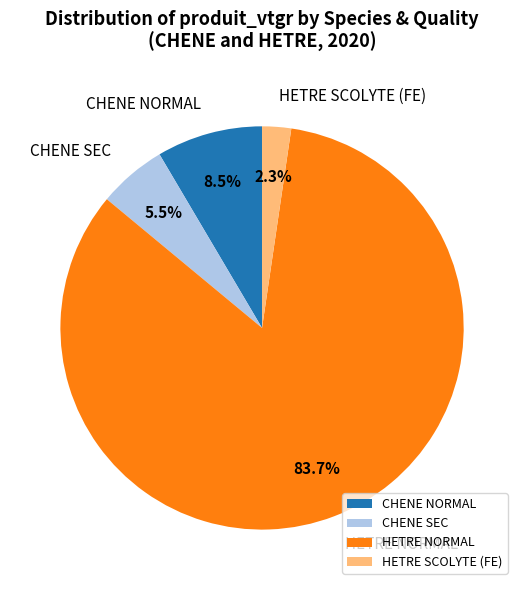

Which has a higher value, HETRE SCOLYTE (FE) or HETRE NORMAL?

HETRE NORMAL